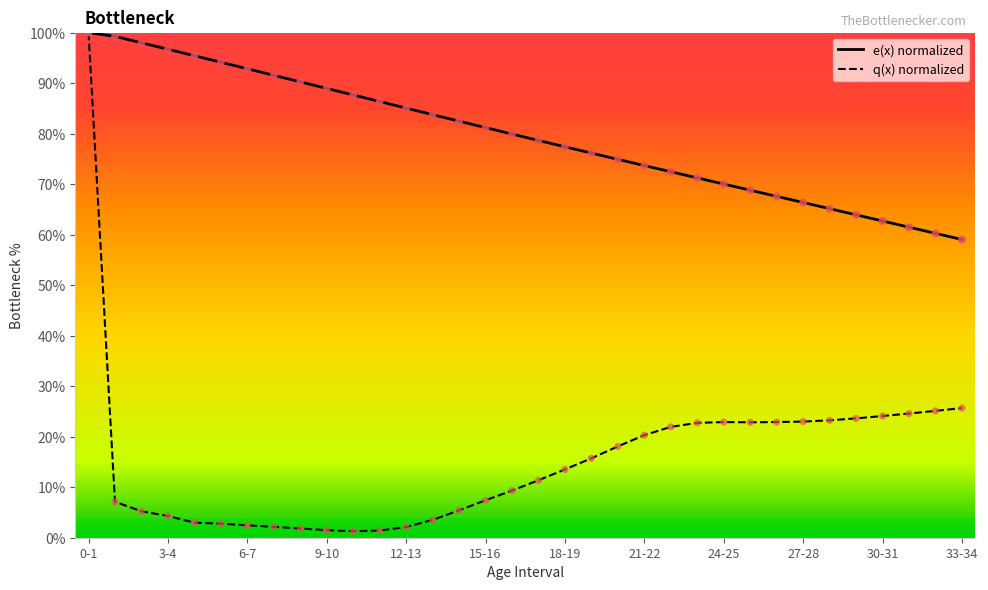

Which series has the widest spread of values?

q(x) normalized